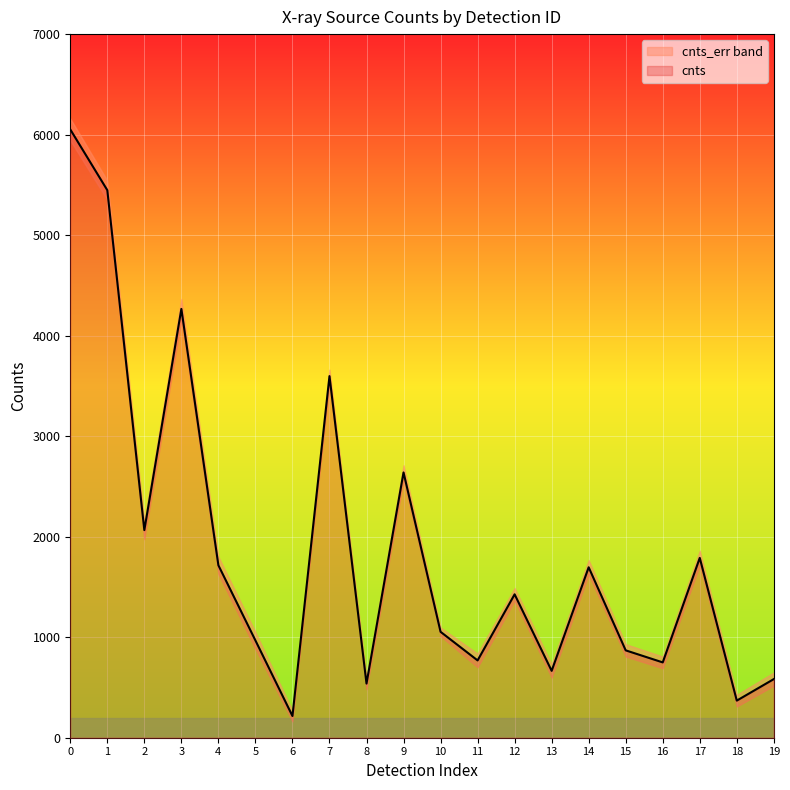

True or false: there are more than 0 points higher than both neighbors.

True